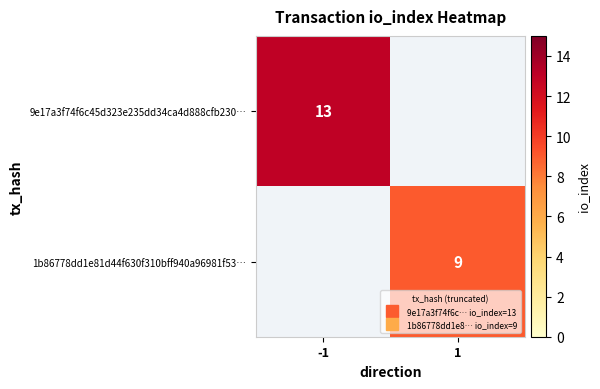

True or false: 1b86778dd1e81d44f630f310bff940a96981f53… has a value of 6 at -1.

False